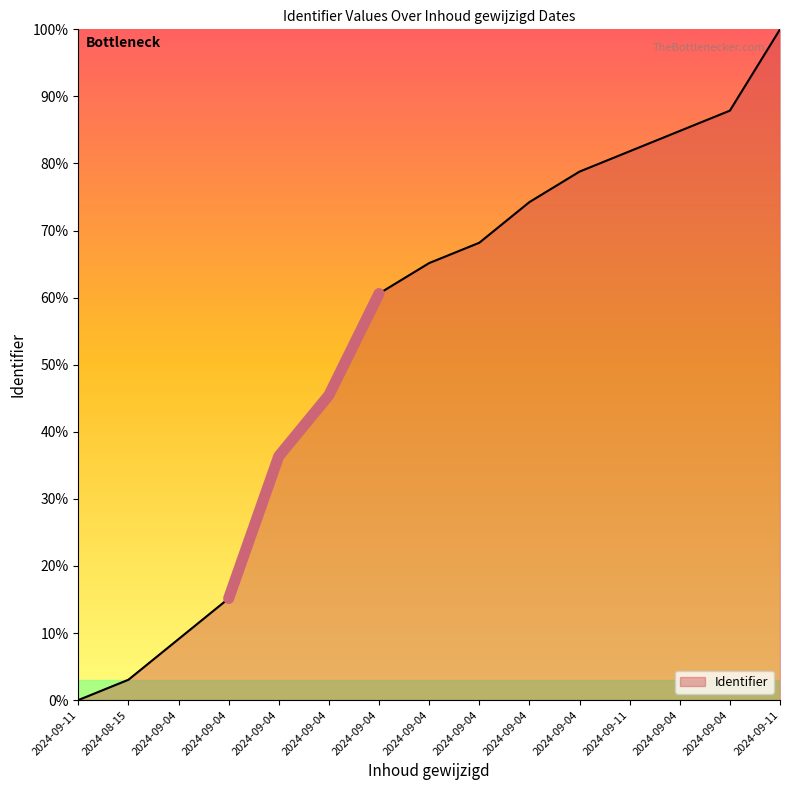

Where does the data first go above 65?

2024-09-04